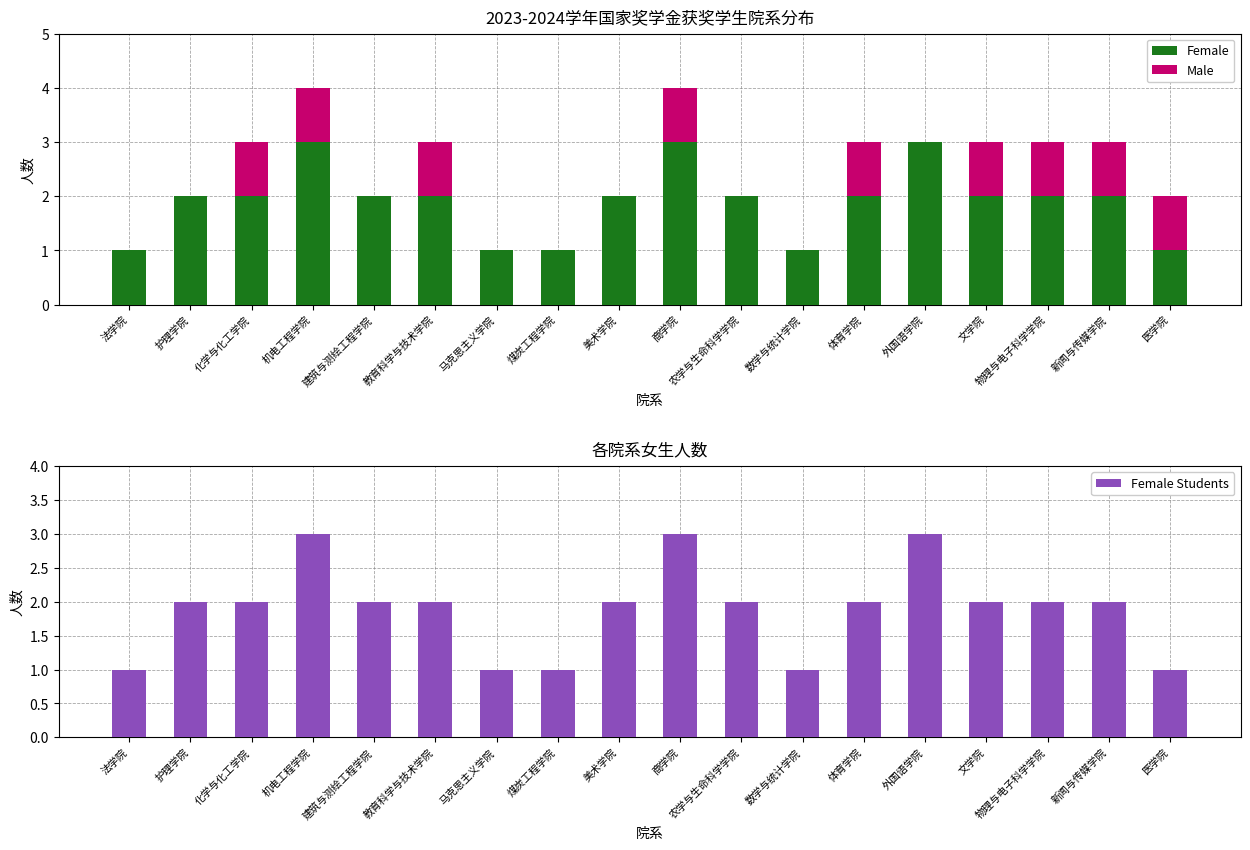

At how many categories does at least one series exceed 0?

18